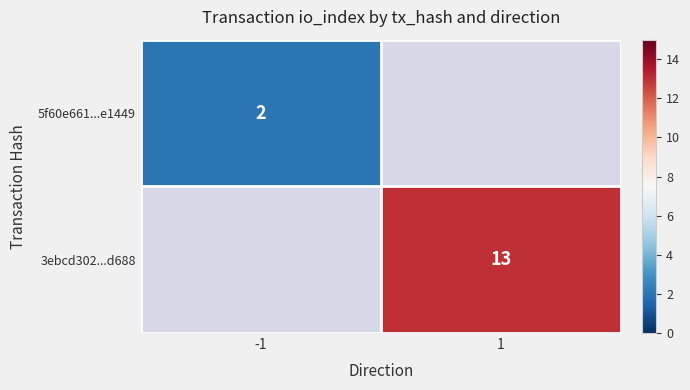

The value of 5f60e661...e1449 at -1 is 1. True or false?

False